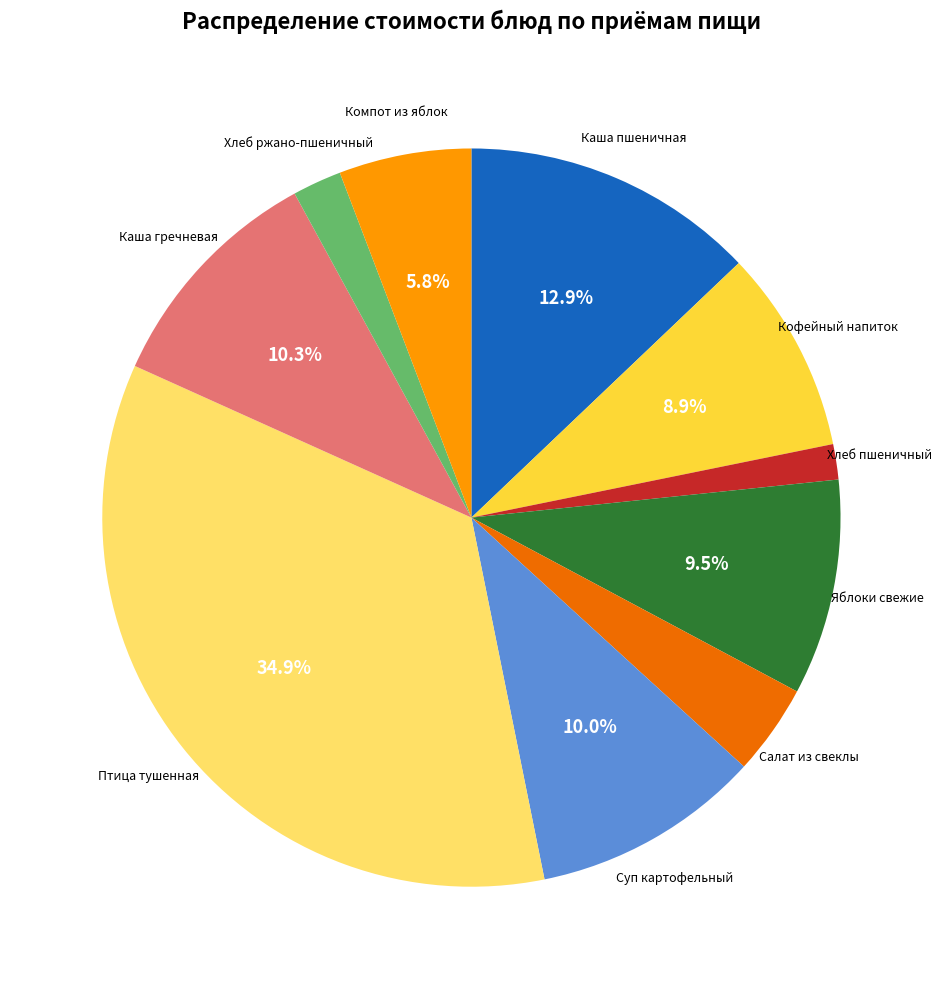

Is there any slice that represents more than half of the pie?

No